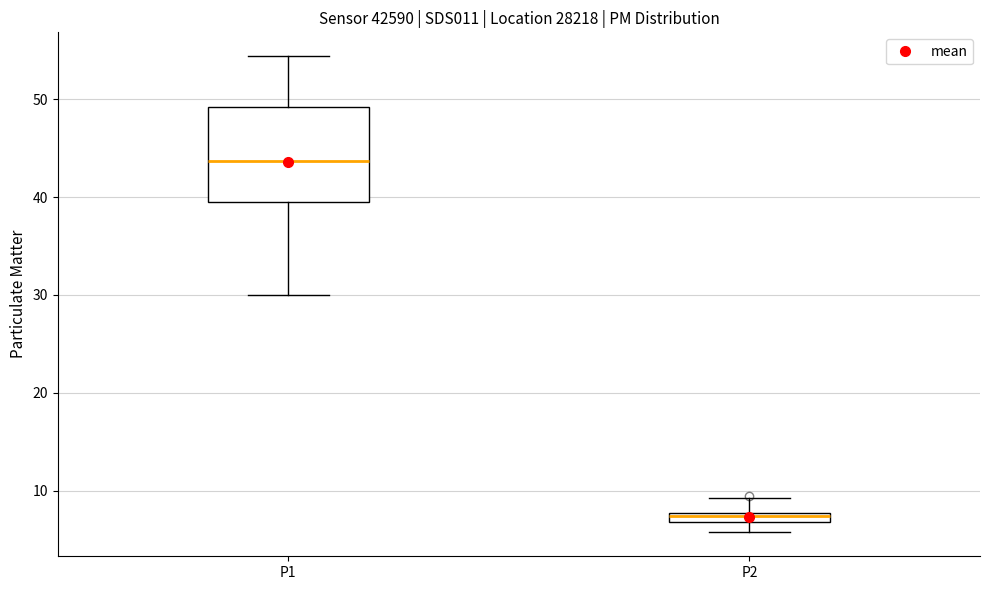

Where does the lower whisker of the box for P1 end on the y-axis? The values are not printed on the chart, so give them approximately, as read against the axis.

30